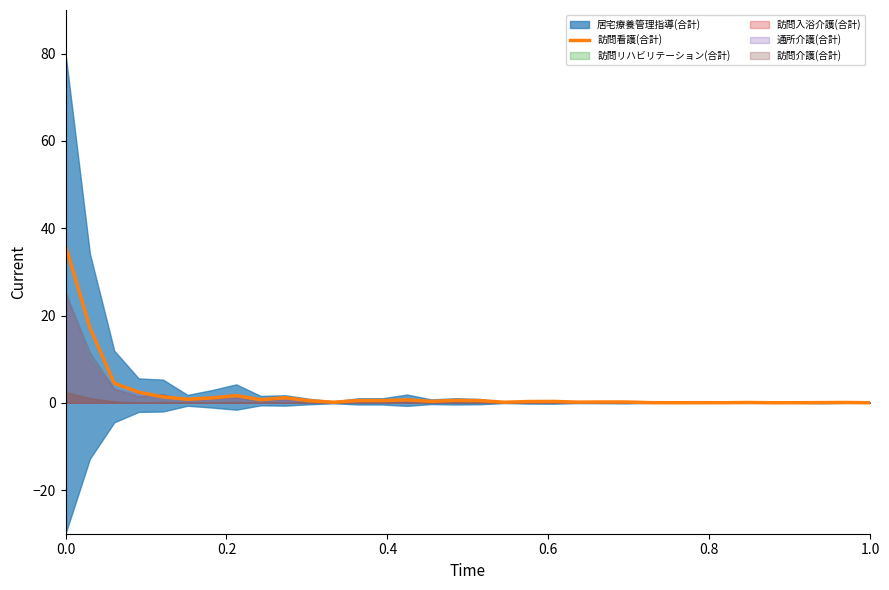

How many points are higher than both their immediate neighbors (excluding endpoints)?

8